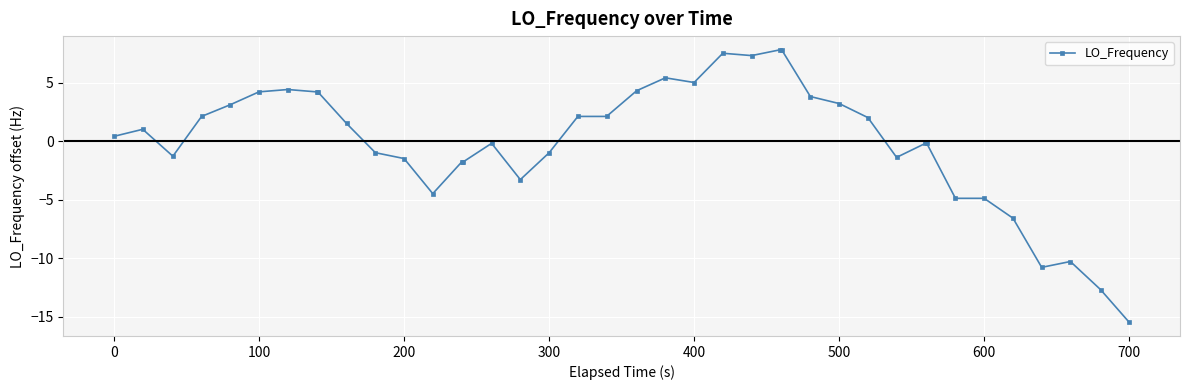

What is the difference between the maximum and minimum values?

23.3